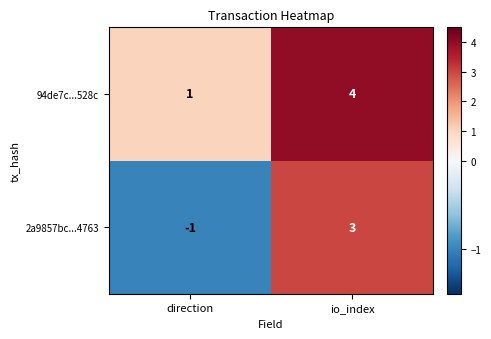

Where is 94de7c...528c nearest to the value 2?

direction